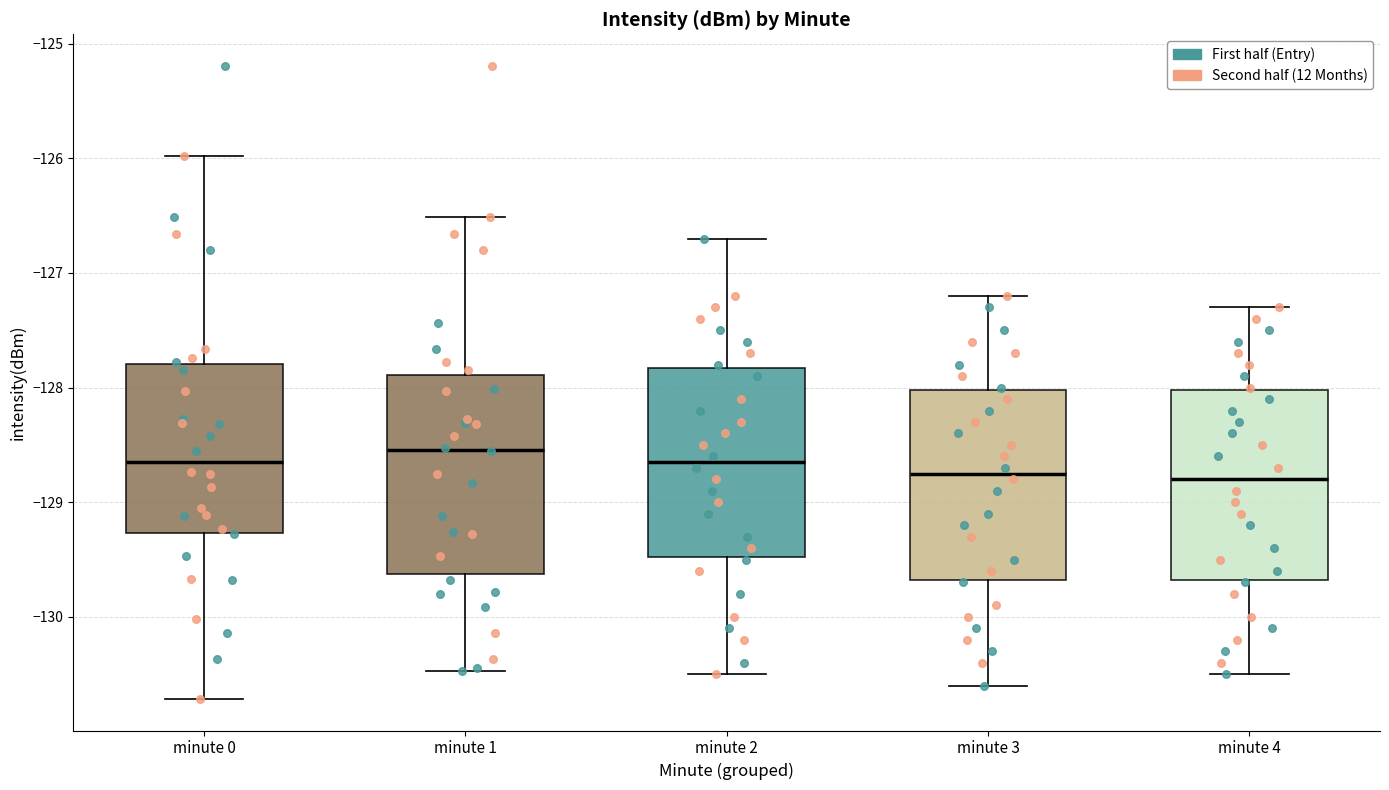

Reading left to right, read every box against the y-axis: the position of its median line, the range the box covers, and the ends of its whiskers. The values are not printed on the chart, so give them approximately, as read against the axis.

minute 0: median -128.6, box -129.3 to -127.8, whiskers -130.7 to -126.0
minute 1: median -128.5, box -129.6 to -127.9, whiskers -130.5 to -126.5
minute 2: median -128.6, box -129.5 to -127.8, whiskers -130.5 to -126.7
minute 3: median -128.7, box -129.7 to -128.0, whiskers -130.6 to -127.2
minute 4: median -128.8, box -129.7 to -128.0, whiskers -130.5 to -127.3